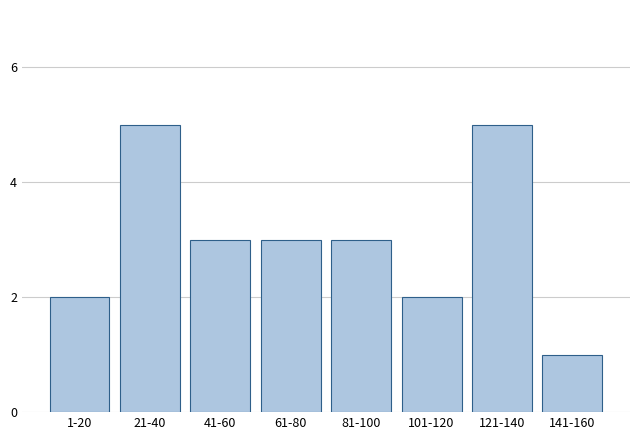

Reading right to left, what are all the values shown in this chart?

141-160=1	121-140=5	101-120=2	81-100=3	61-80=3	41-60=3	21-40=5	1-20=2